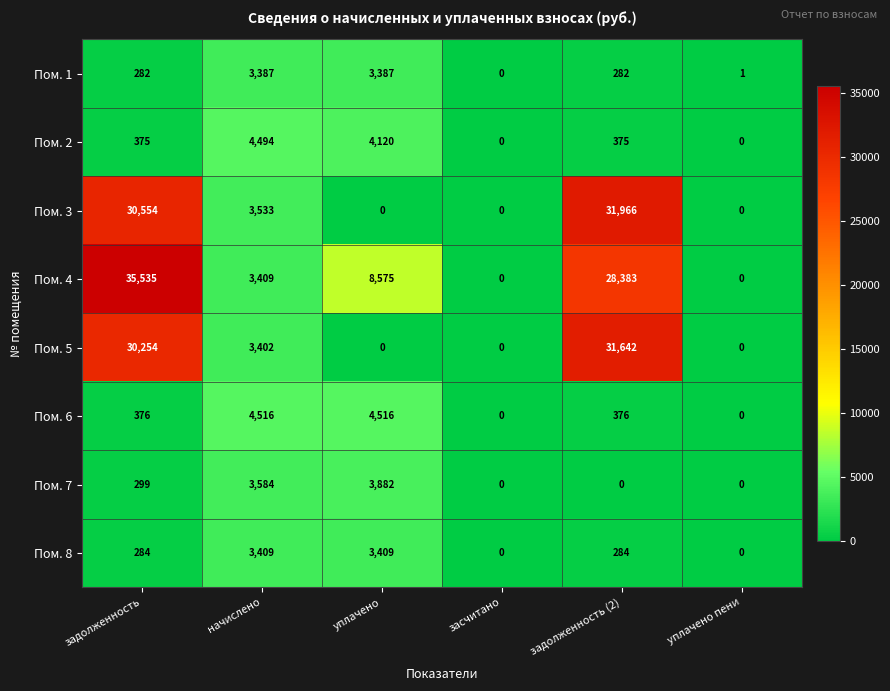

At which category is the sum across all series the highest?

задолженность